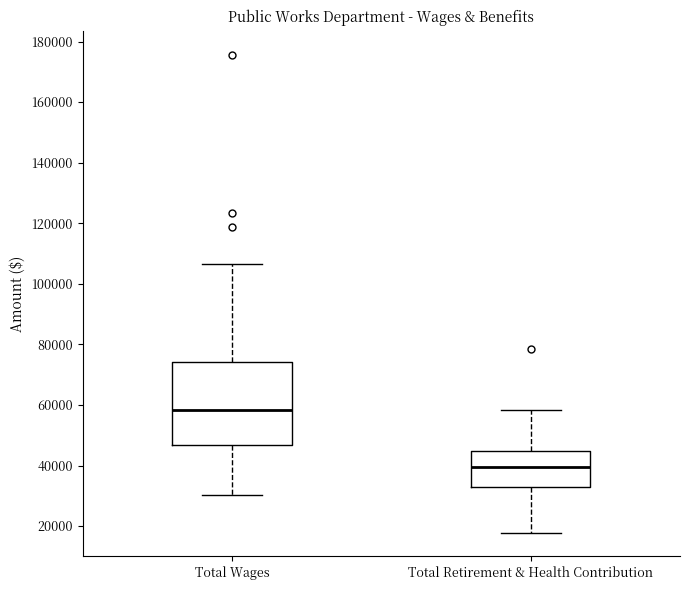

Where is the lower edge of the box for Total Wages on the y-axis? The values are not printed on the chart, so give them approximately, as read against the axis.

46000